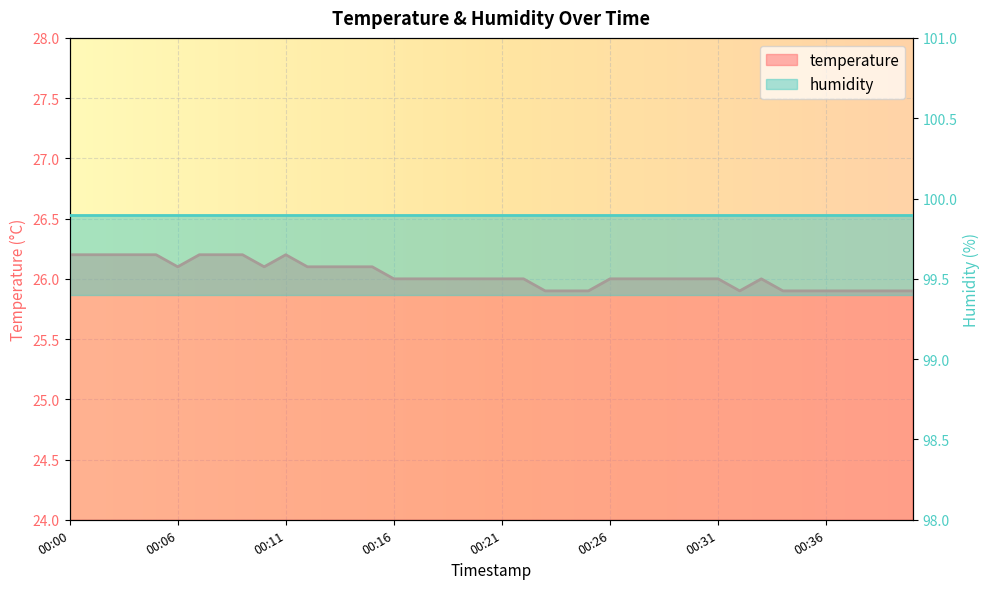

What is the difference between the values at 00:00 and 00:18?

0.2